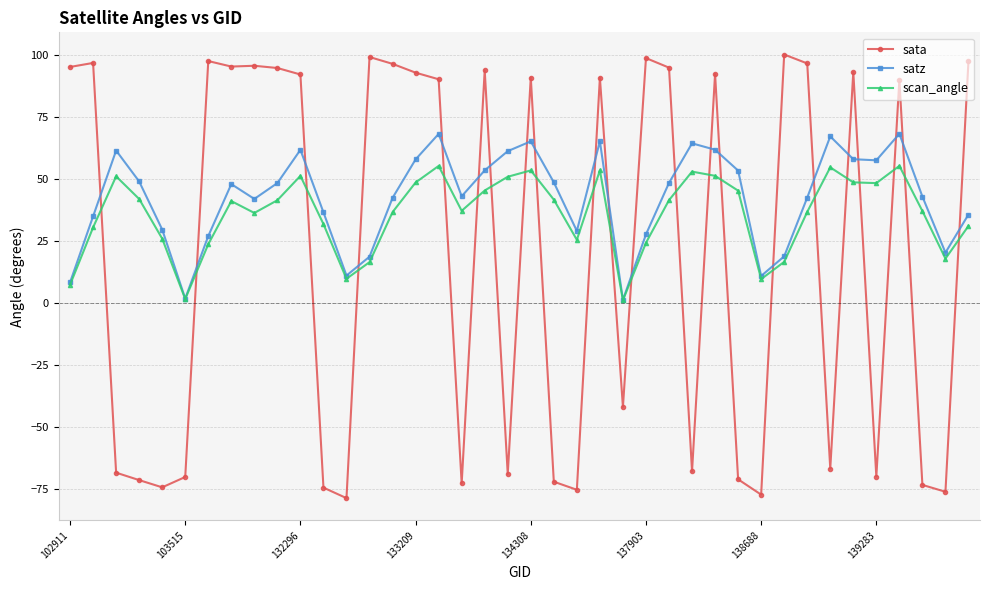

How many values in the scan_angle series exceed 41?

20